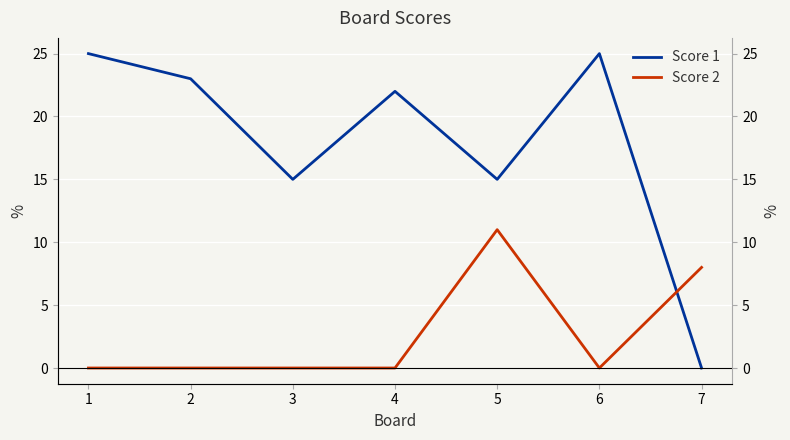

Which series has the largest range (max minus min)?

Score 1